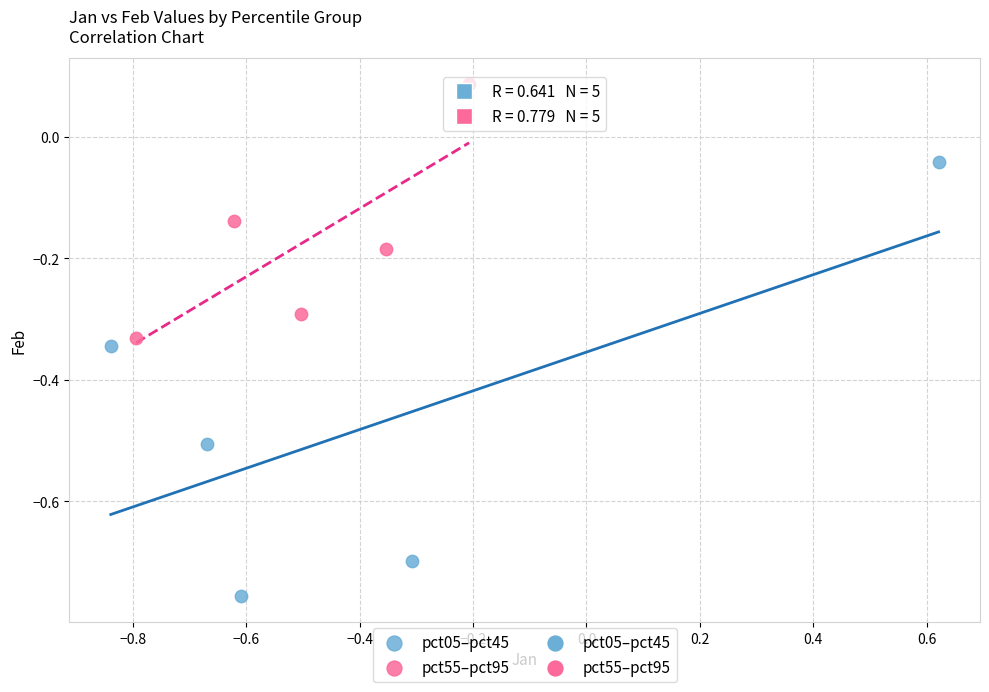

Which series contains the lowest Y value?

pct05–pct45